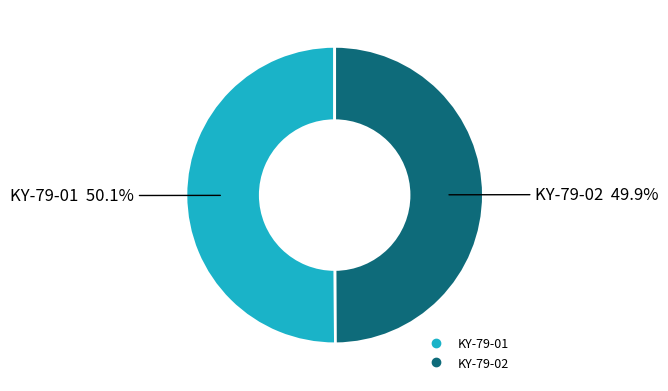

Do KY-79-01 and KY-79-02 together represent more than half of the pie?

Yes